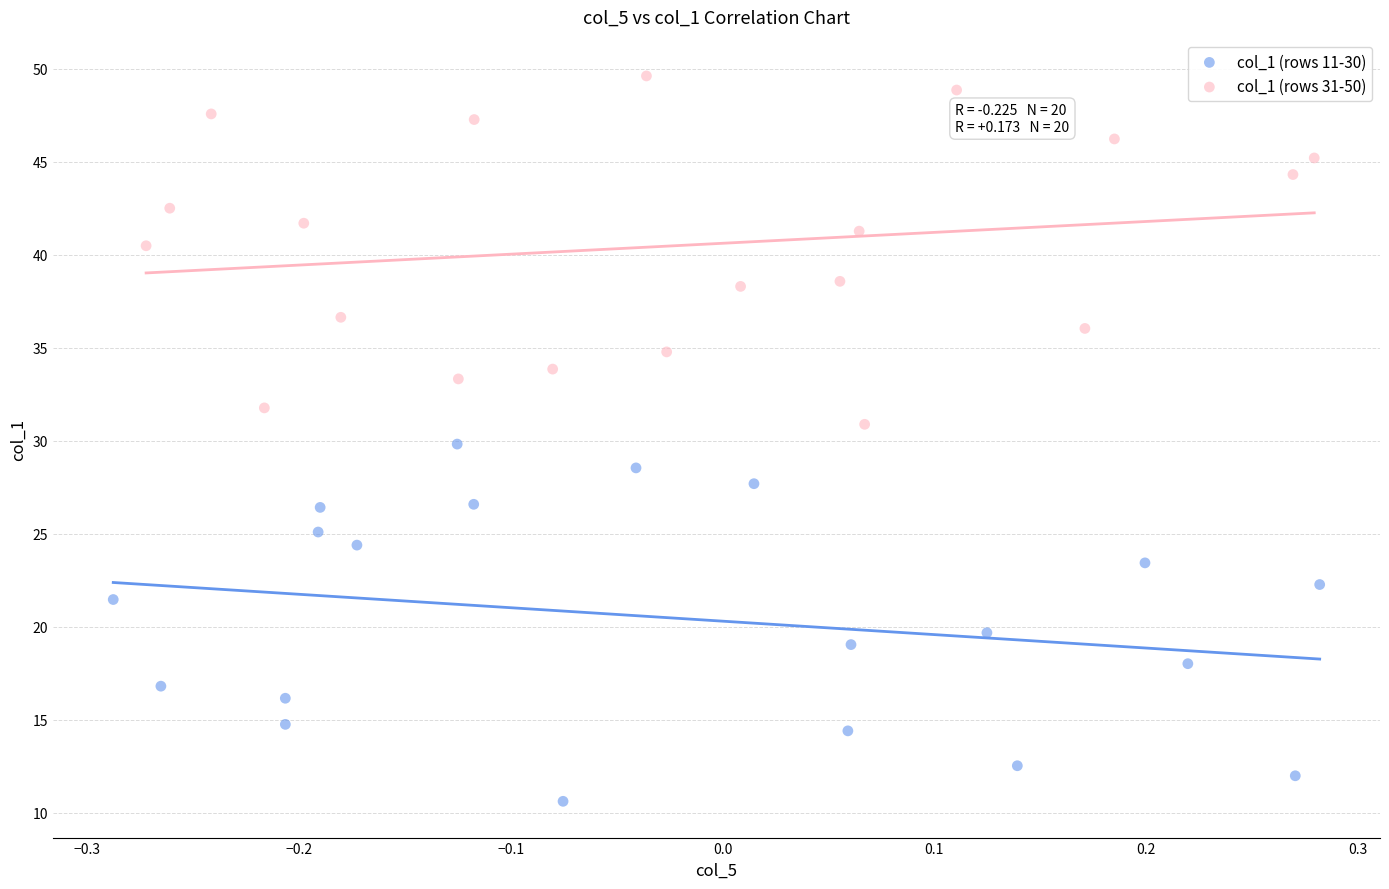

Which series reaches the maximum Y coordinate?

col_1 (rows 31-50)